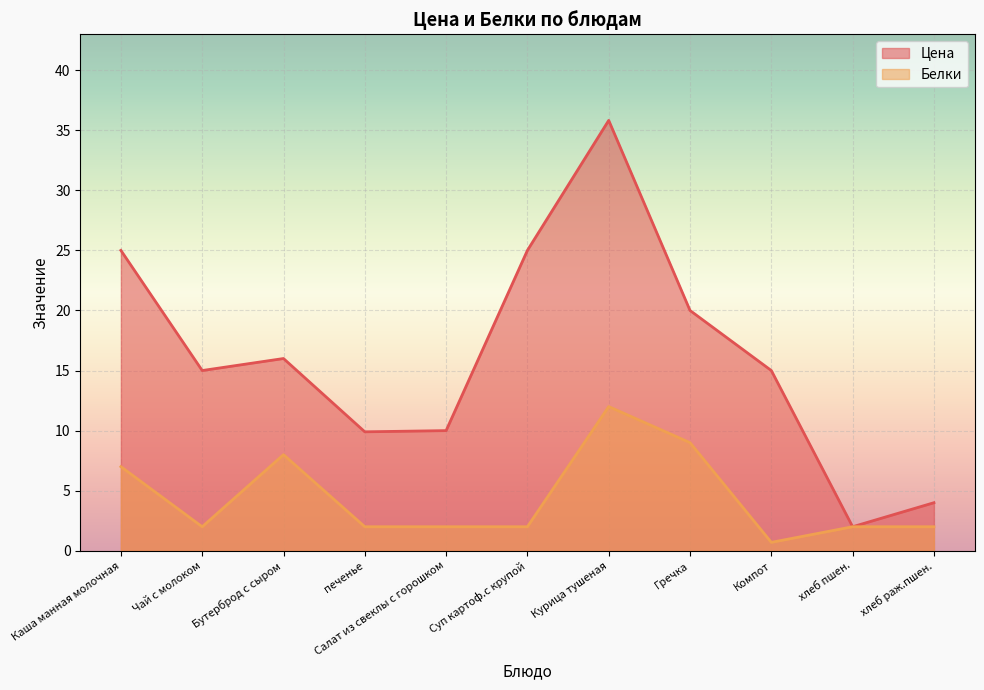

Reading left to right, list all the values displayed in this chart.

Цена: Каша манная молочная=25.0	Чай с молоком=15.0	Бутерброд с сыром=16.0	печенье=9.9	Салат из свеклы с горошком=10.0	Суп картоф.с крупой=25.0	Курица тушеная=35.8	Гречка=20.0	Компот=15.0	хлеб пшен.=2.0	хлеб раж.пшен.=4.0
Белки: Каша манная молочная=7.0	Чай с молоком=2.0	Бутерброд с сыром=8.0	печенье=2.0	Салат из свеклы с горошком=2.0	Суп картоф.с крупой=2.0	Курица тушеная=12.0	Гречка=9.0	Компот=0.7	хлеб пшен.=2.0	хлеб раж.пшен.=2.0